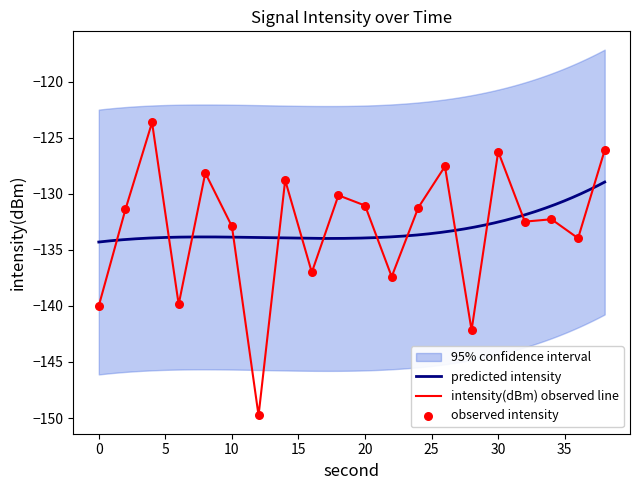

What is the change in value from 2 to 12?

-18.4